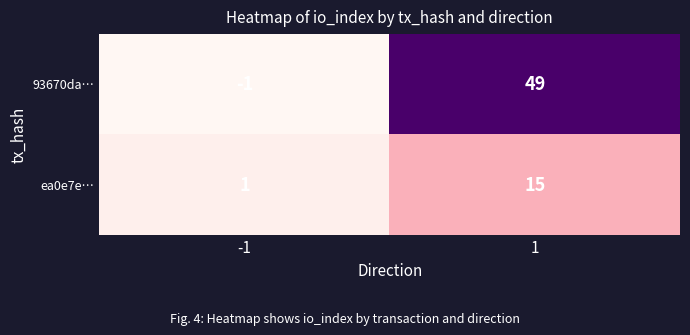

The ea0e7e… series shows 15 at 1. True or false?

True